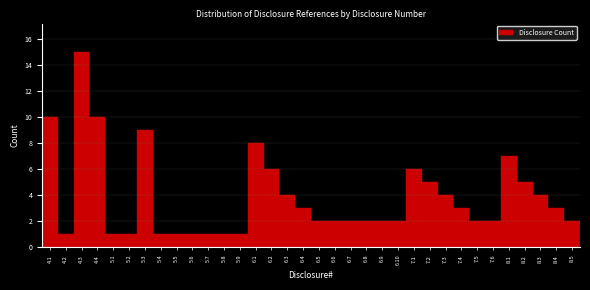

The value at 8.1 is 11. True or false?

False